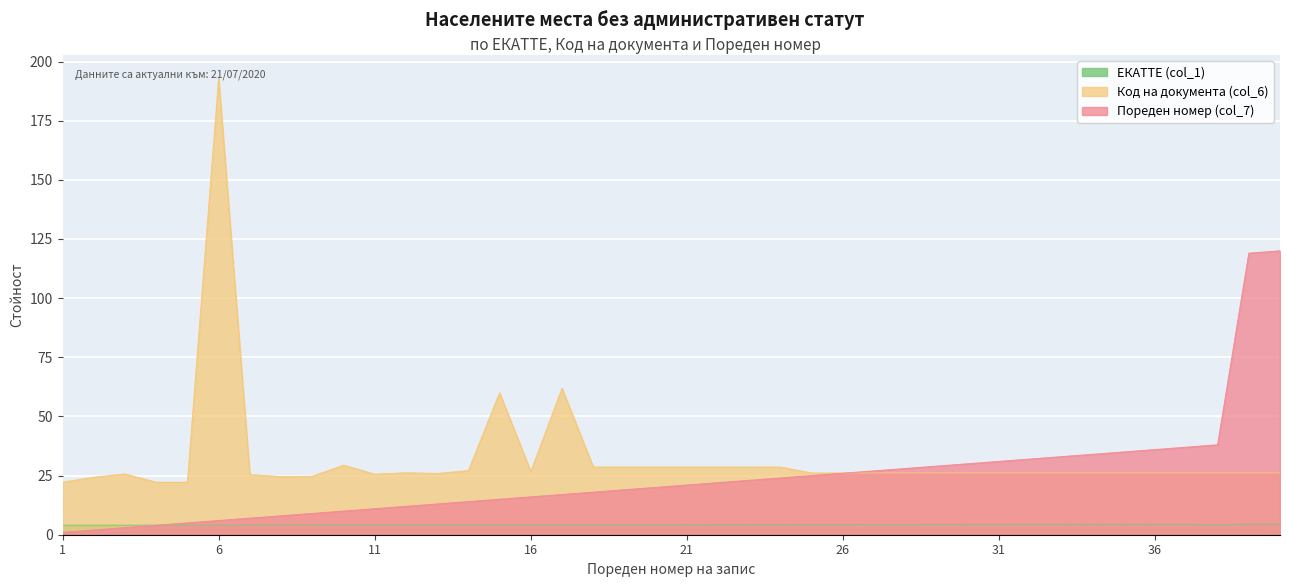

At which label does ЕКАТТЕ (col_1) reach its minimum?

1